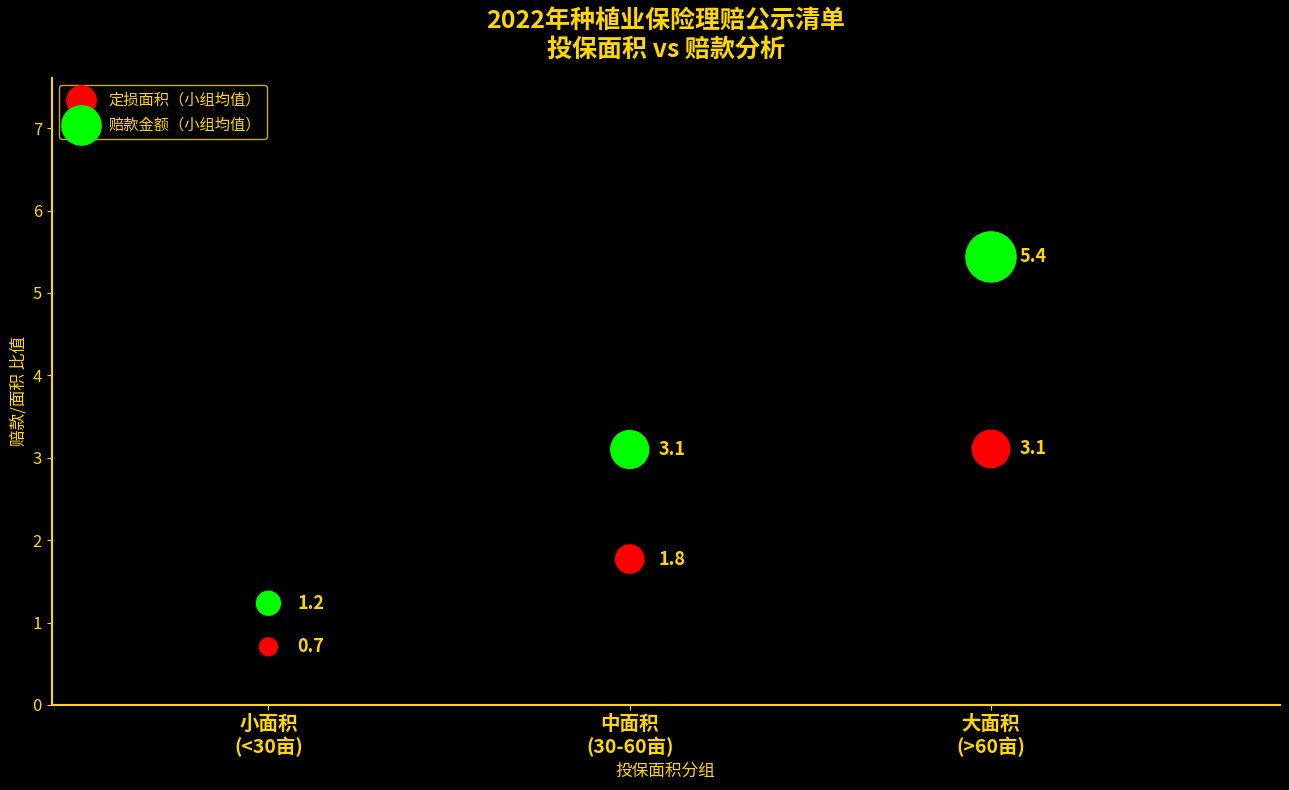

Which series has the largest Y range (max minus min)?

赔款金额（小组均值）